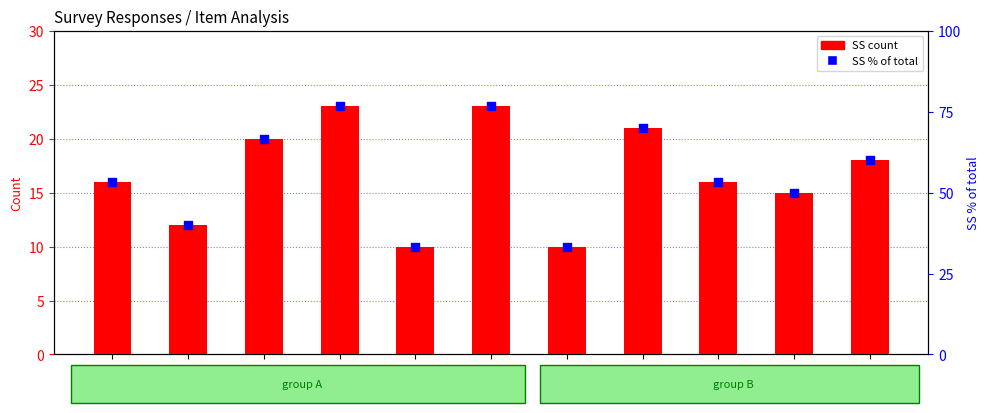

Which series reaches the minimum Y coordinate?

SS count